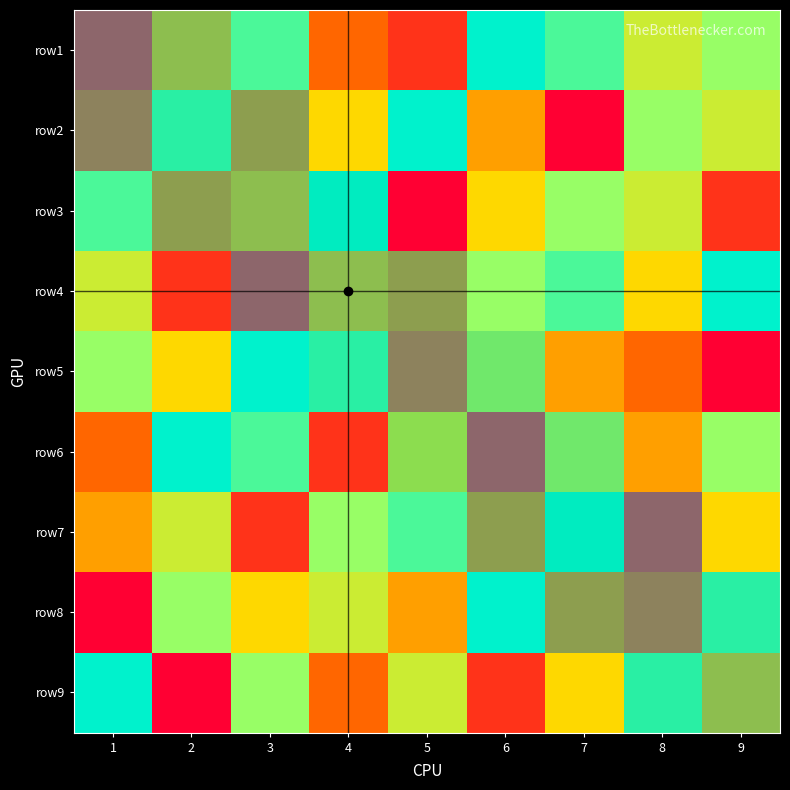

What is the maximum value shown in the chart?

9